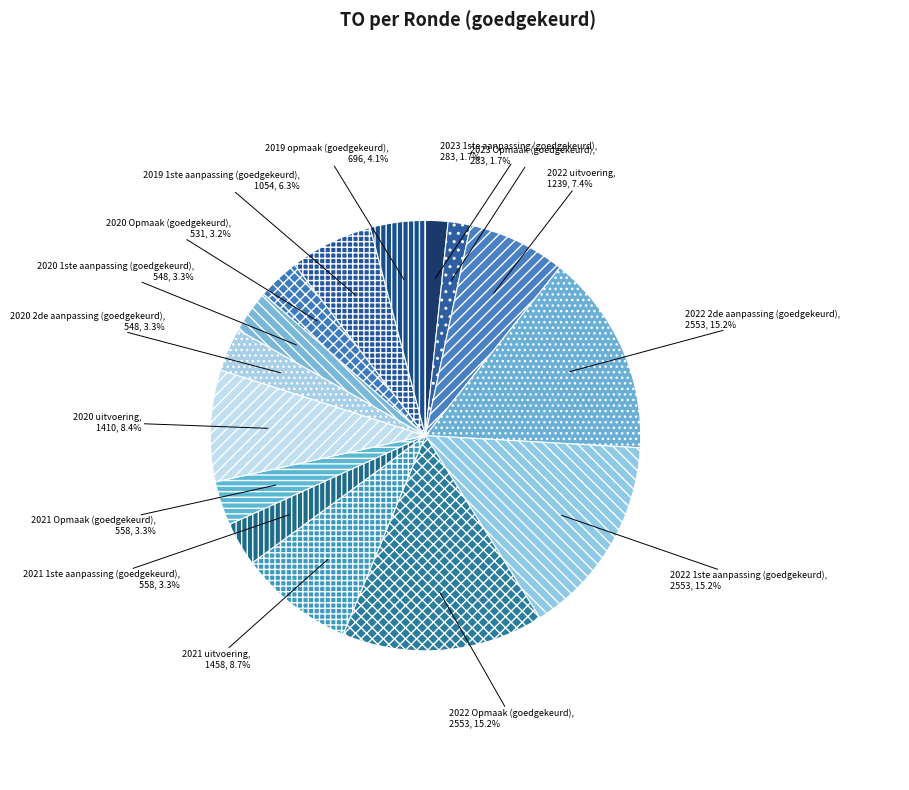

How many slices are in this pie chart?

15